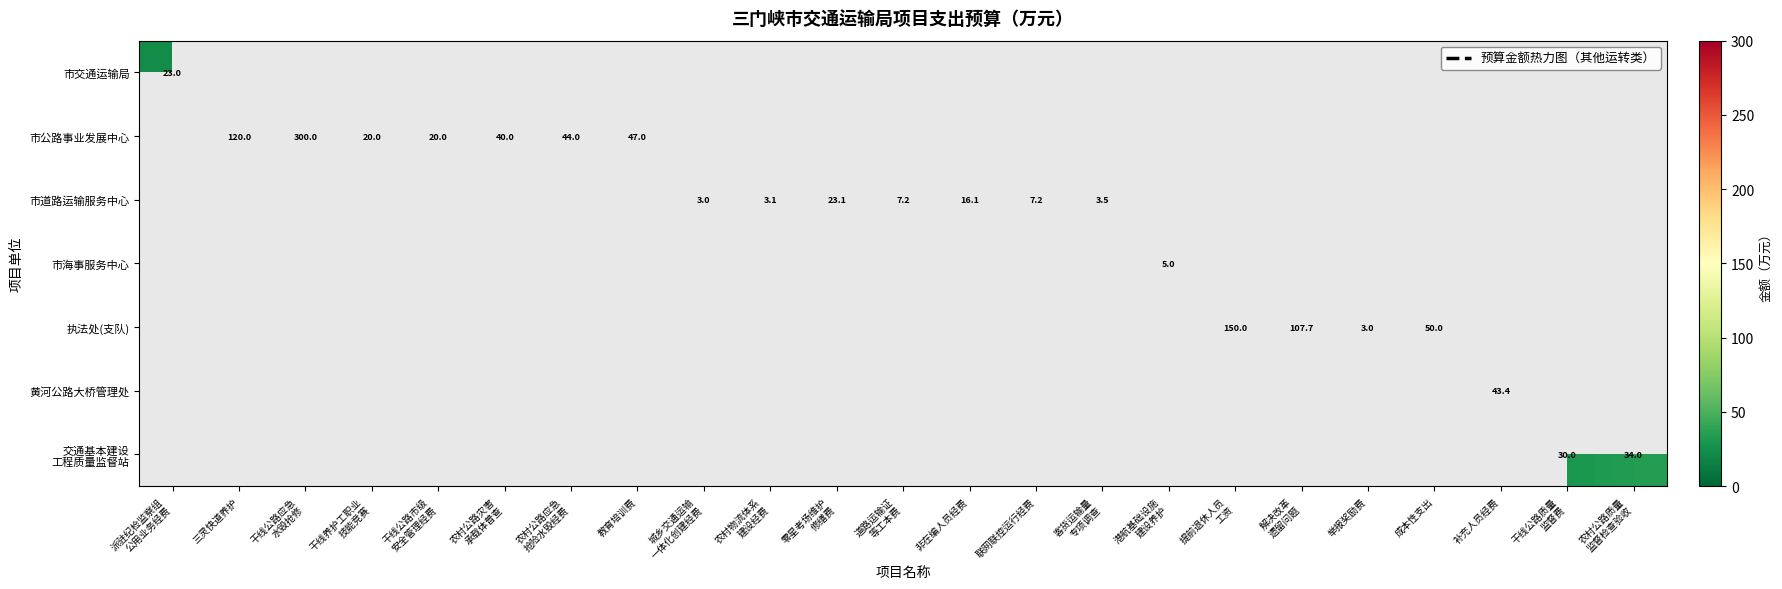

How many distinct data groups are displayed?

7